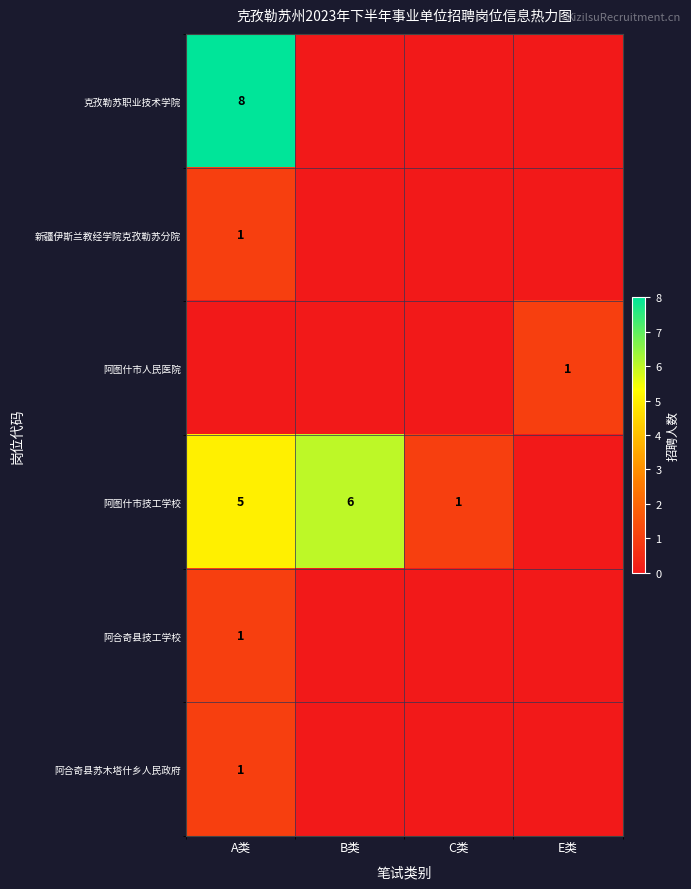

How many values in the row_3 series exceed 5?

1